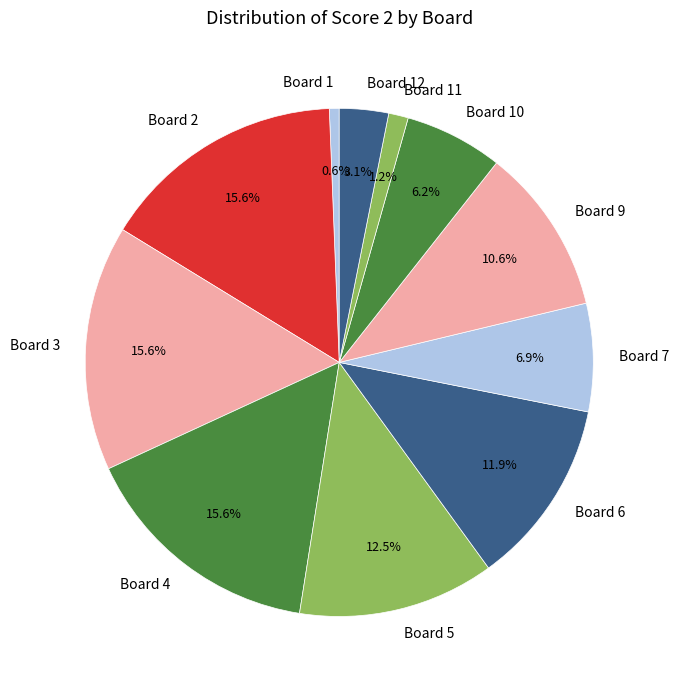

How many slices are in this pie chart?

11